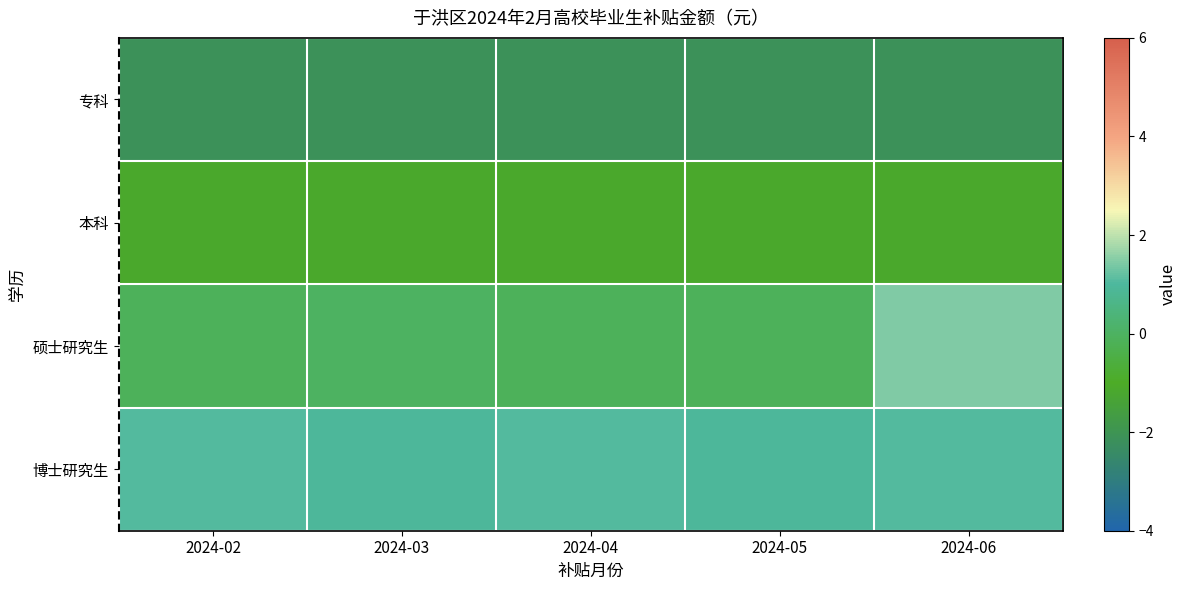

Rank the series at 2024-02 from lowest to highest value.

专科, 本科, 硕士研究生, 博士研究生